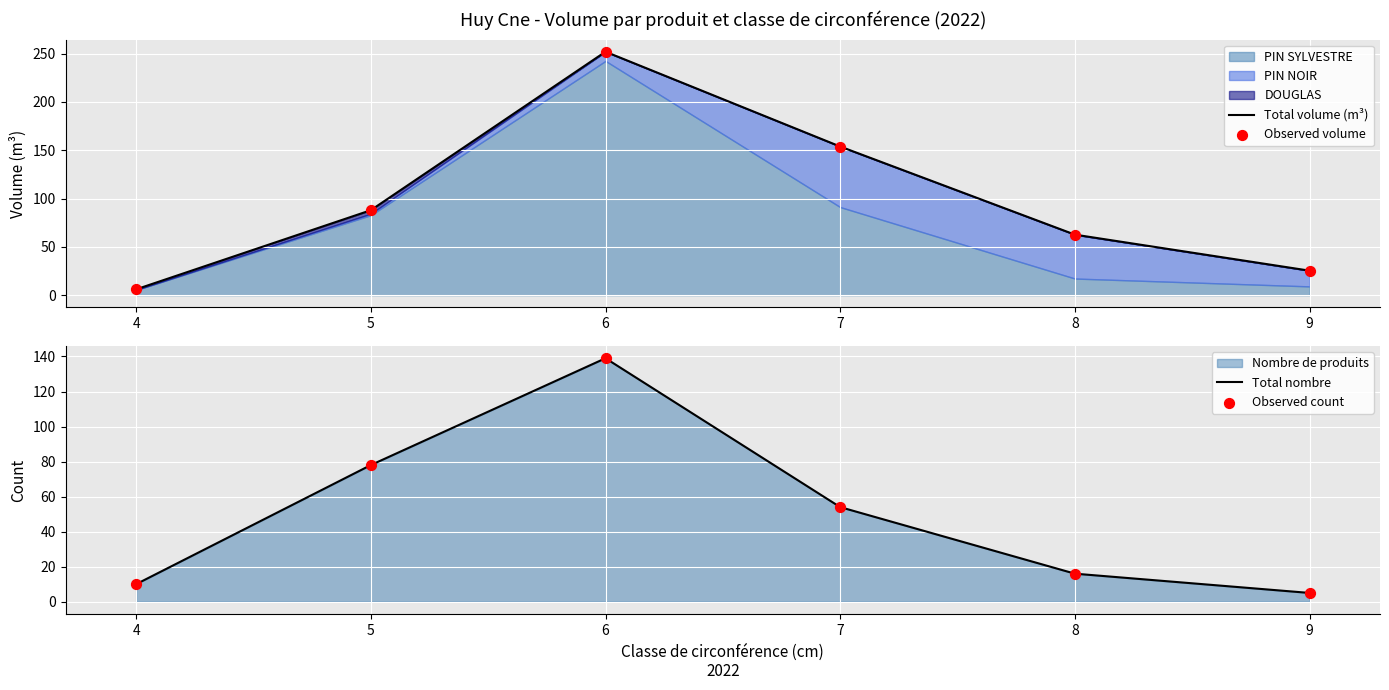

The value of Total nombre at 7 is 74. True or false?

False